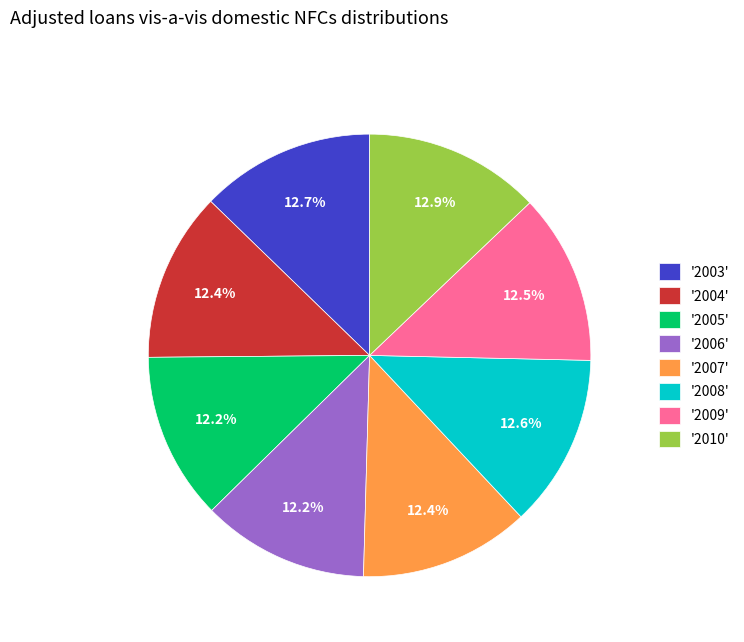

How many segments does this pie chart have?

8